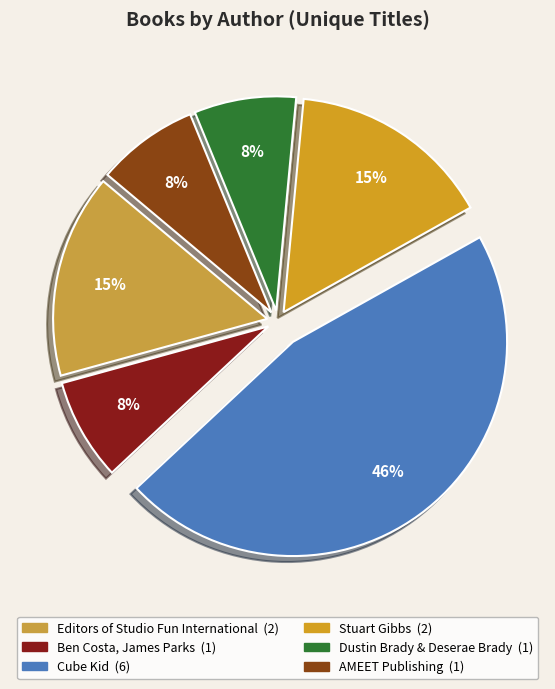

Count the number of slices in the pie.

6